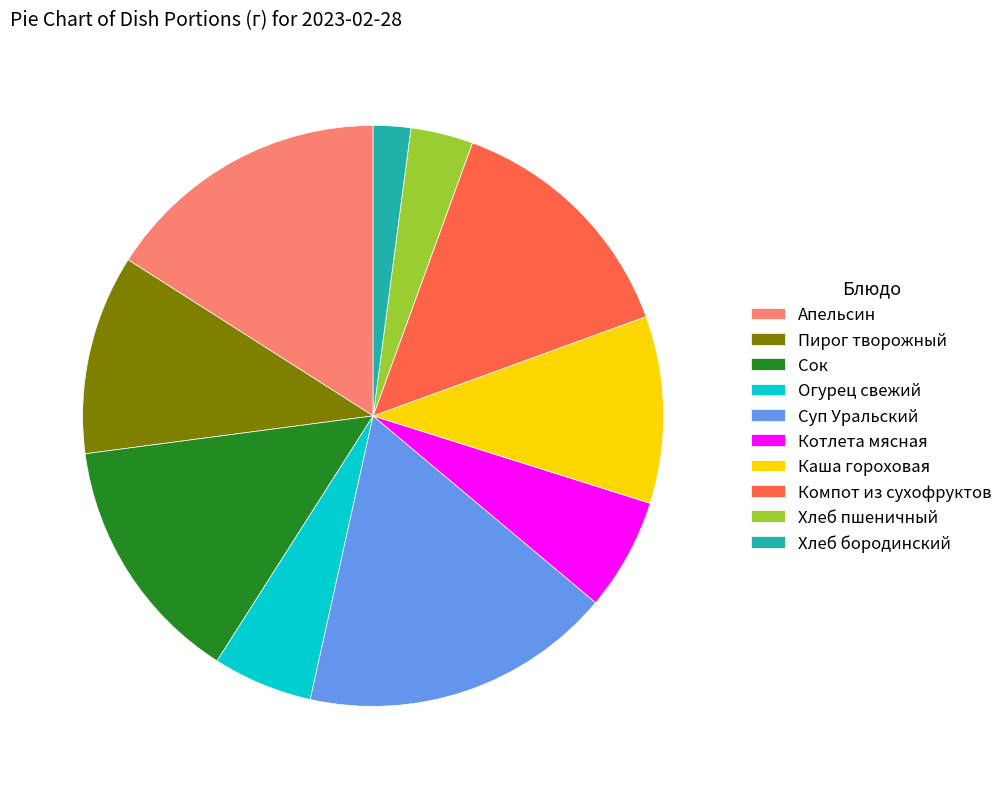

Is Котлета мясная the majority of the pie?

No